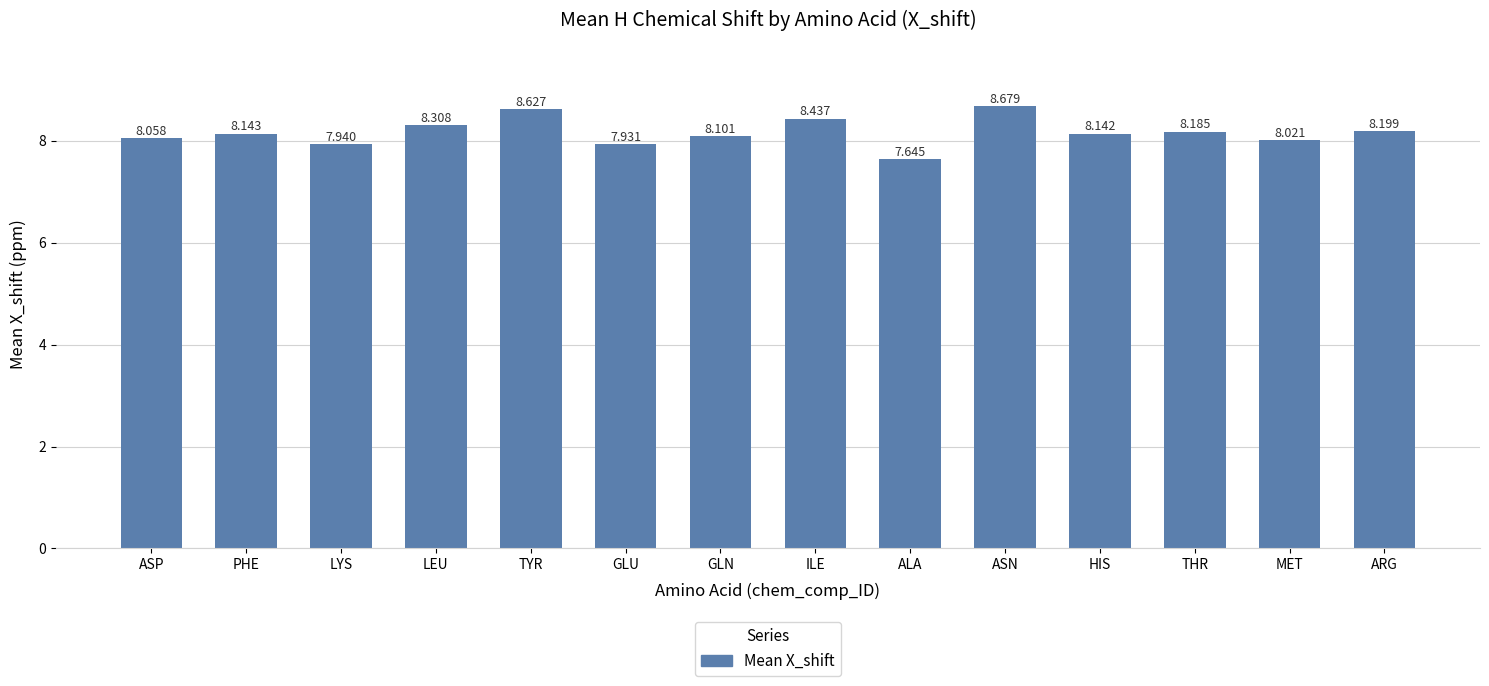

What is the label of the 4th bar from the right?

HIS